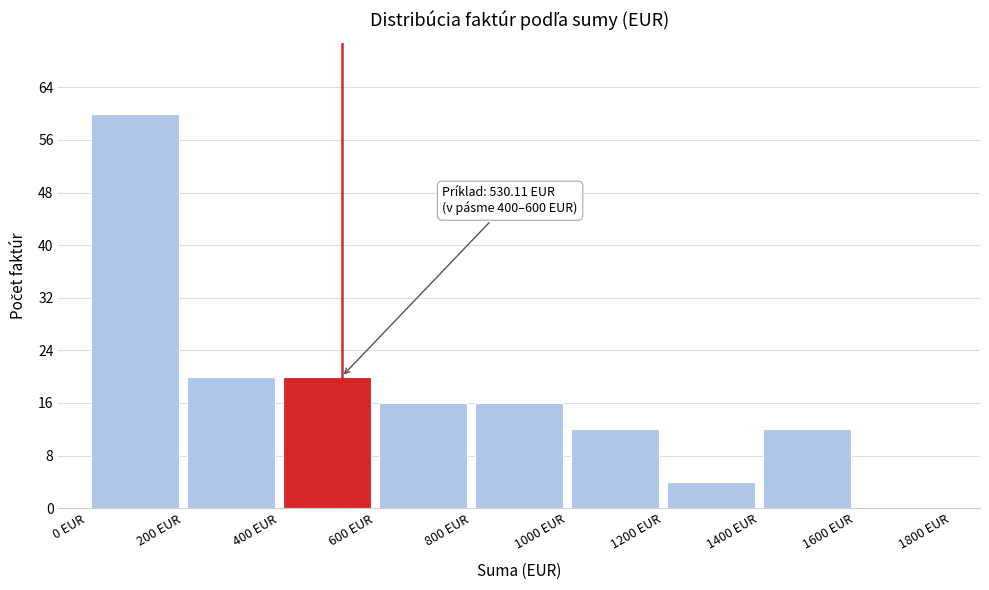

Which range on the x-axis has the tallest bar?

0 to 200